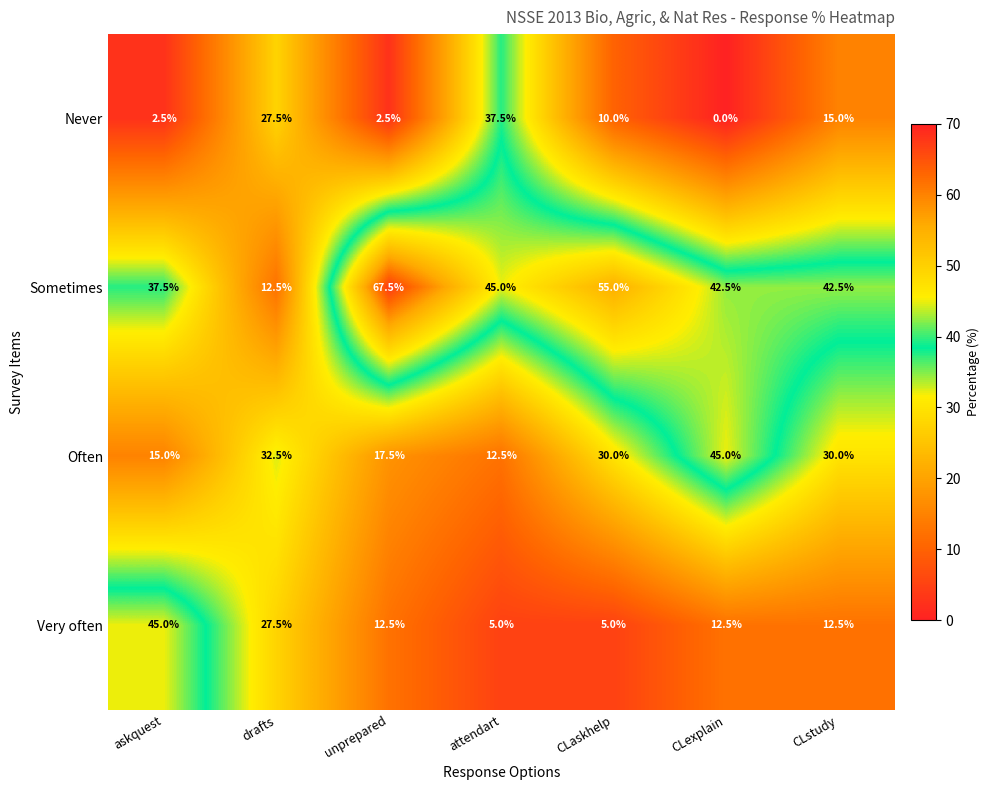

What is the difference between the second highest and second lowest values in the Sometimes series?

17.5